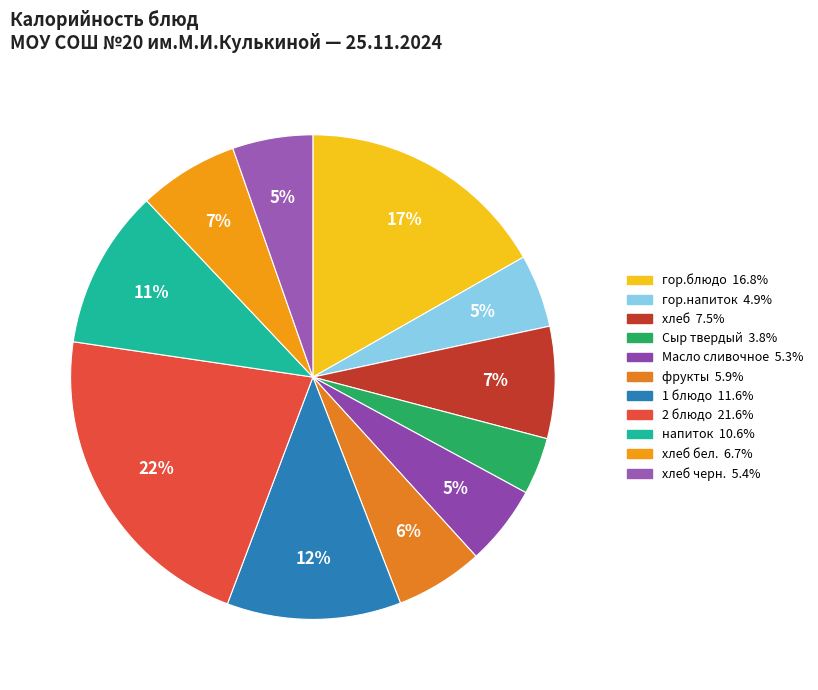

How many segments does this pie chart have?

11